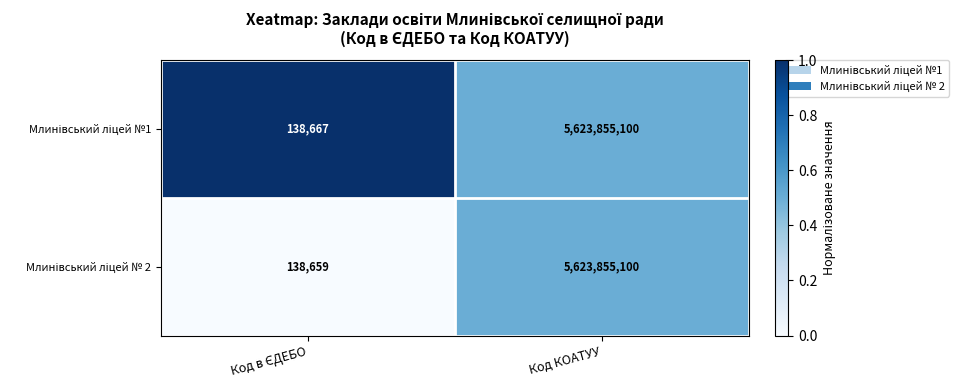

At which category is the sum across all series the highest?

Код КОАТУУ